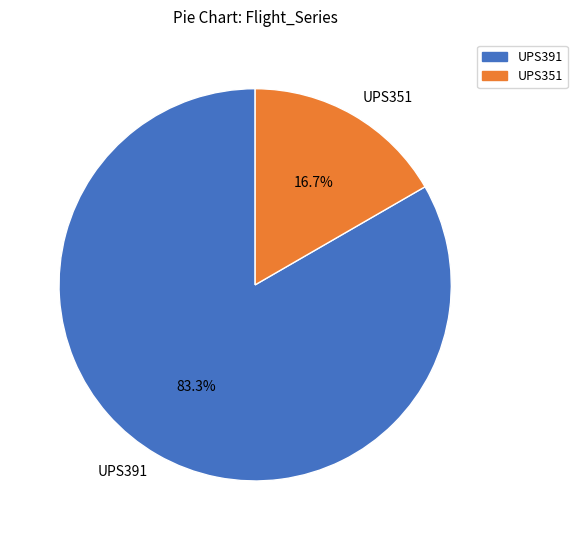

Which category has the biggest portion of the pie?

UPS391